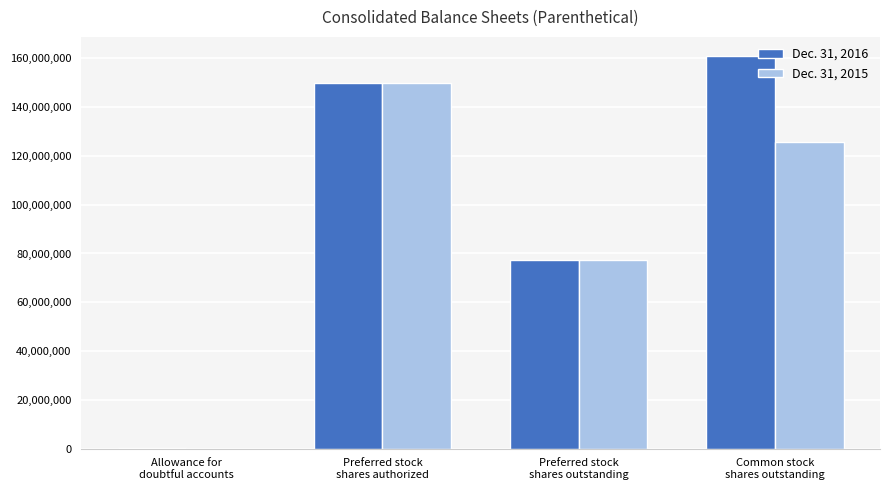

What is the greatest value displayed?

160744916